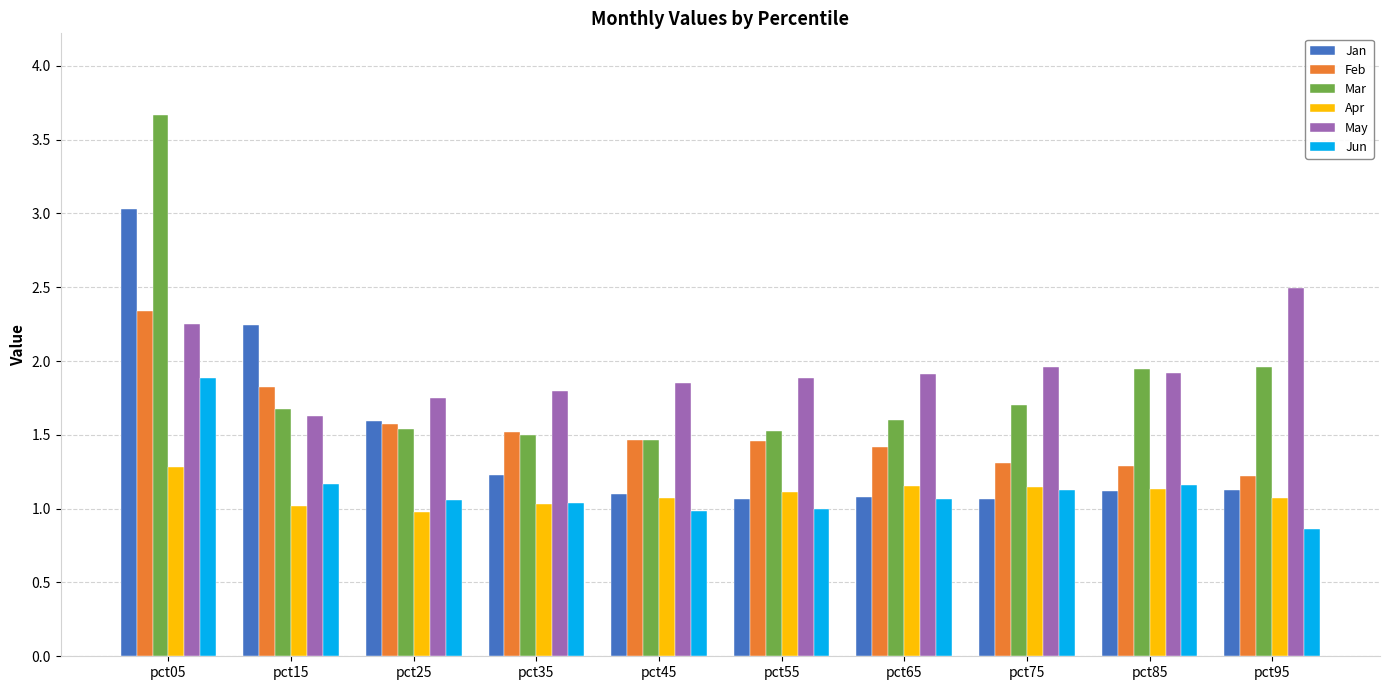

At how many categories does at least one series exceed 1?

10